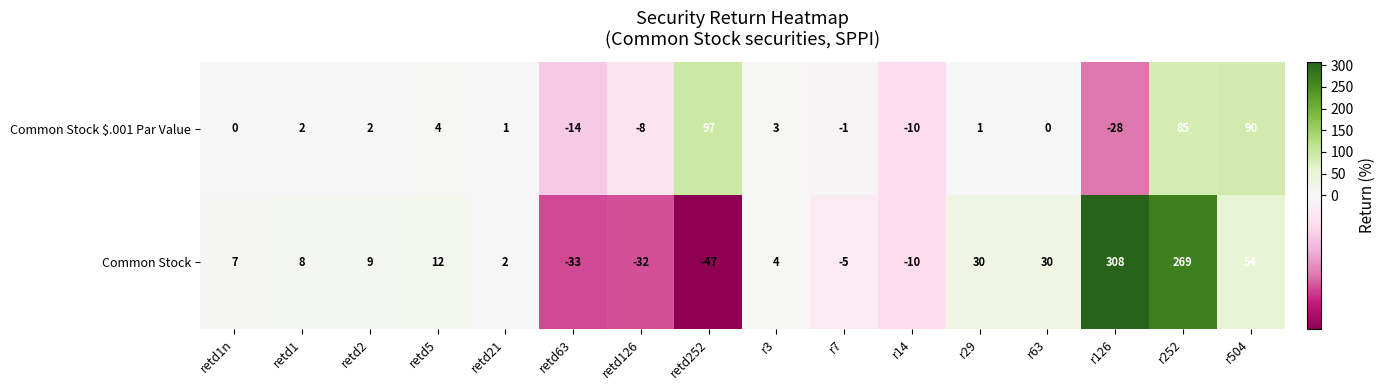

What is the total value across all series at r7?

-6